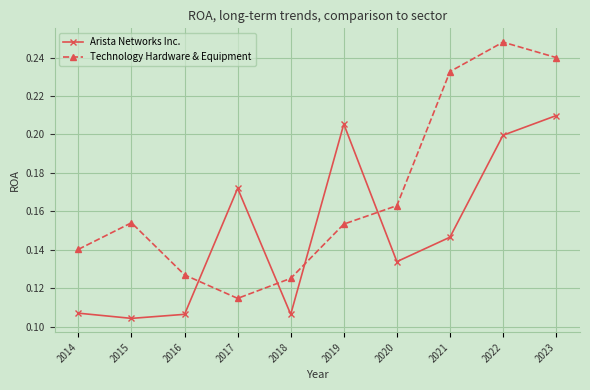

True or false: Technology Hardware & Equipment has more than 0 interior local peaks.

True